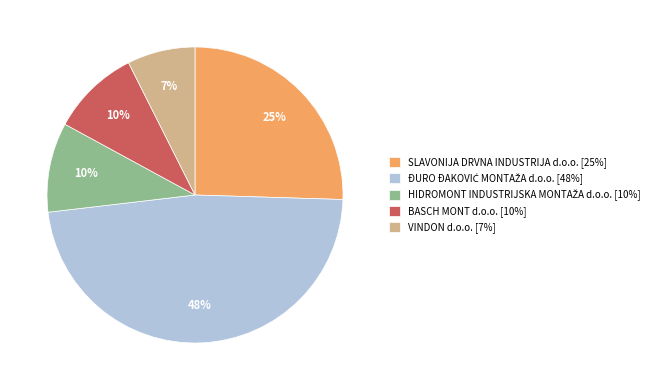

How many slices are in this pie chart?

5